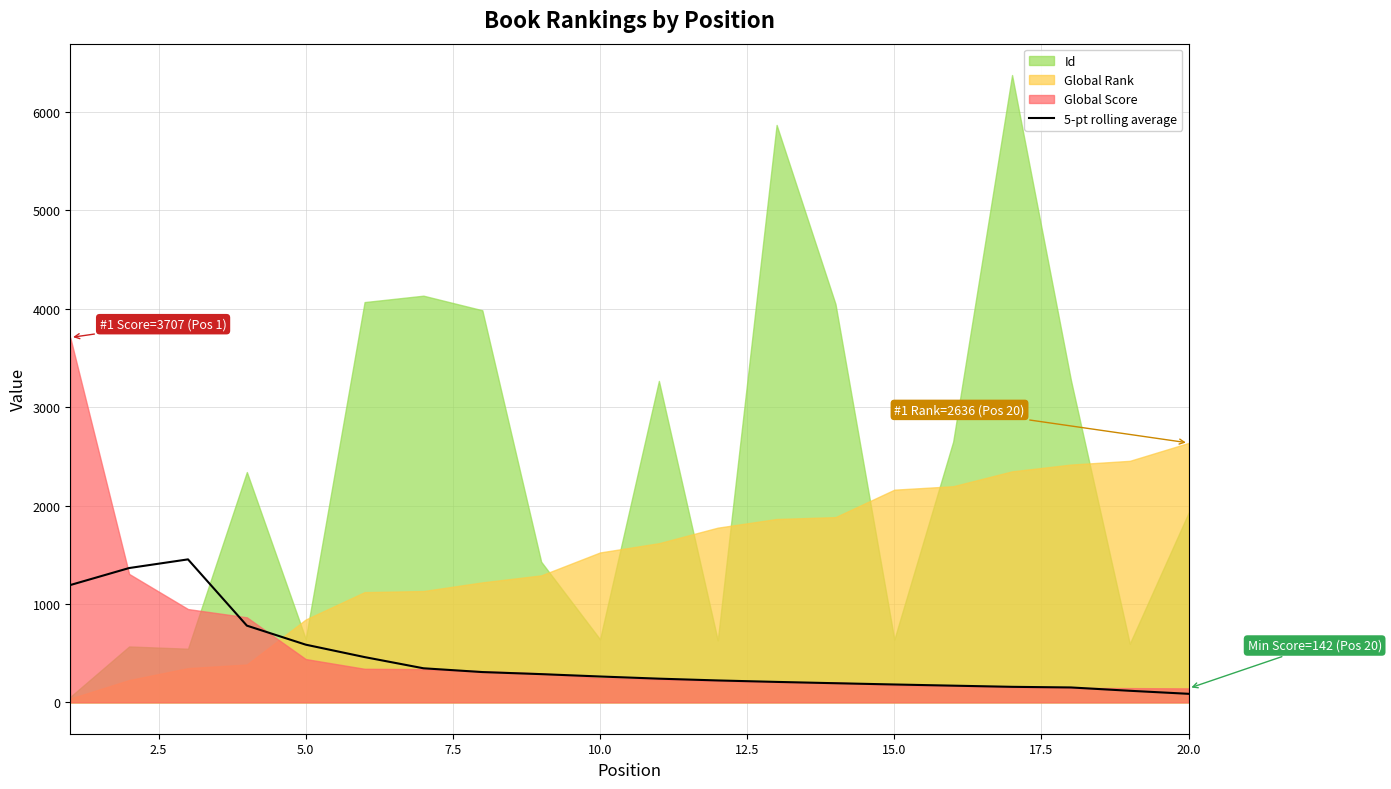

What is the maximum value for 5-pt rolling average?

1452.8